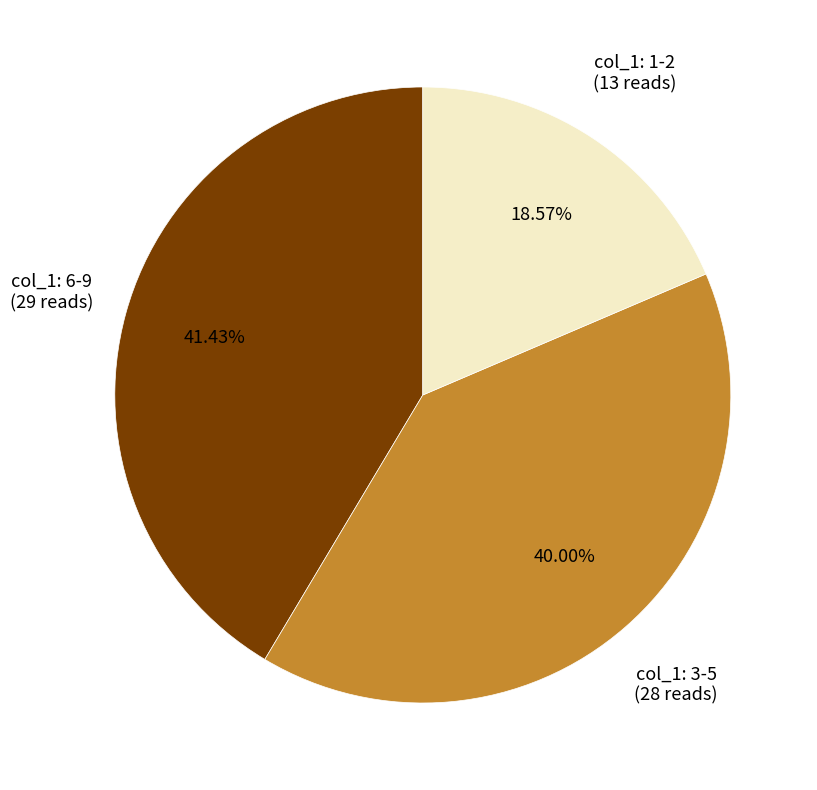

Is there any slice that represents more than half of the pie?

No